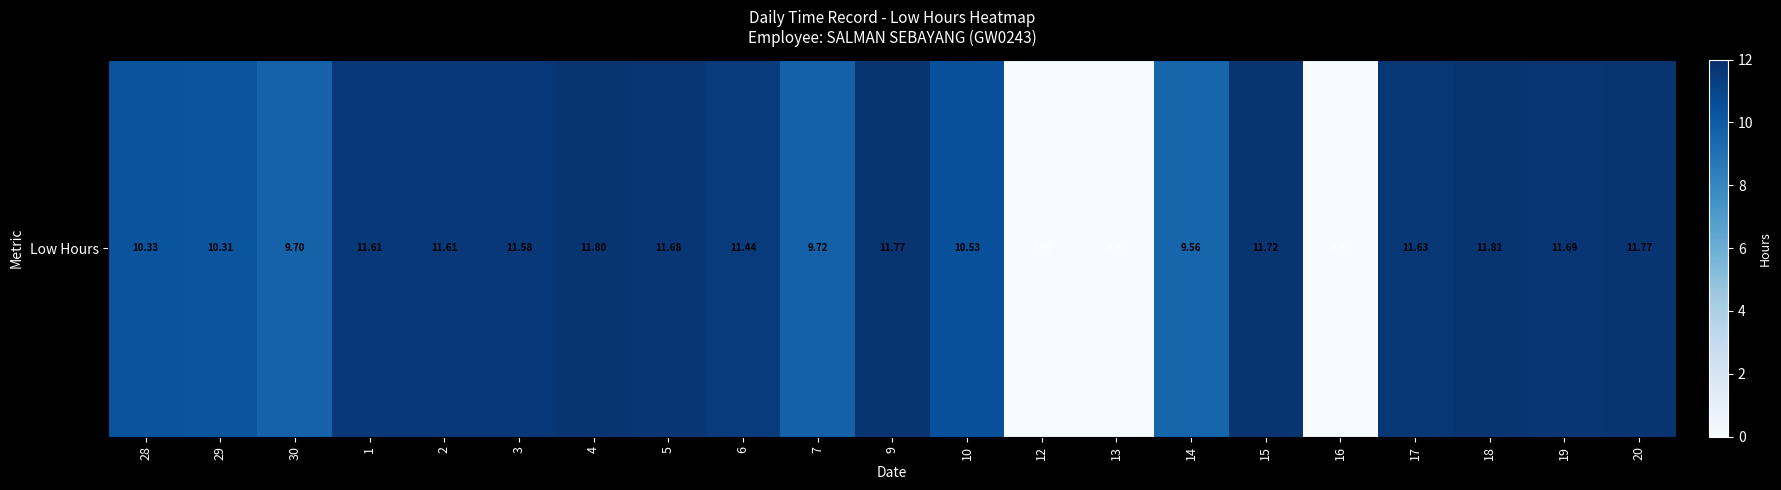

What is the greatest value displayed?

11.8